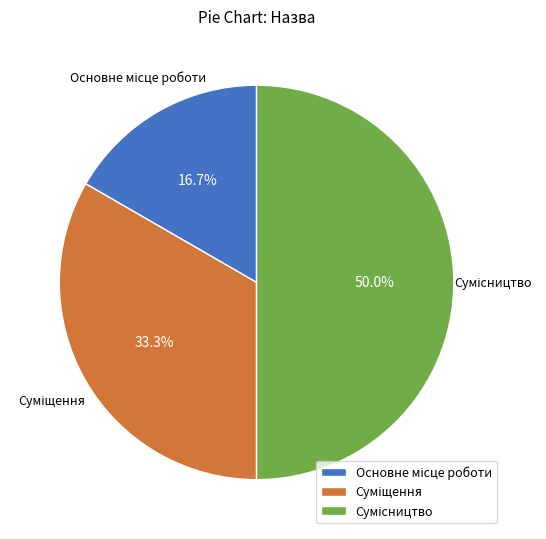

What is the change in value from Суміщення to Сумісництво?

+1